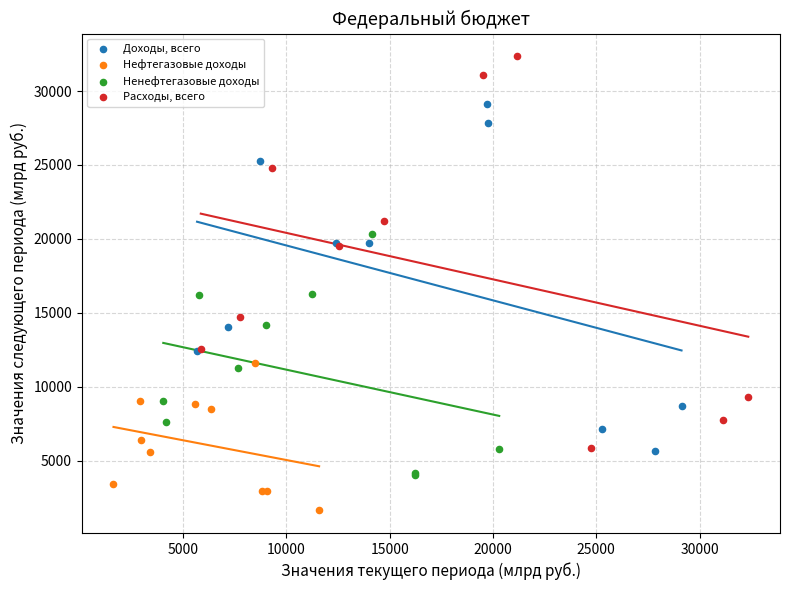

Which series contains the lowest Y value?

Нефтегазовые доходы